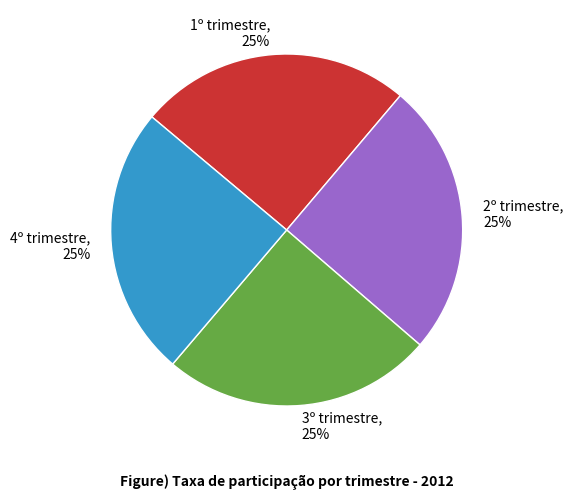

Does any single category account for the majority?

No